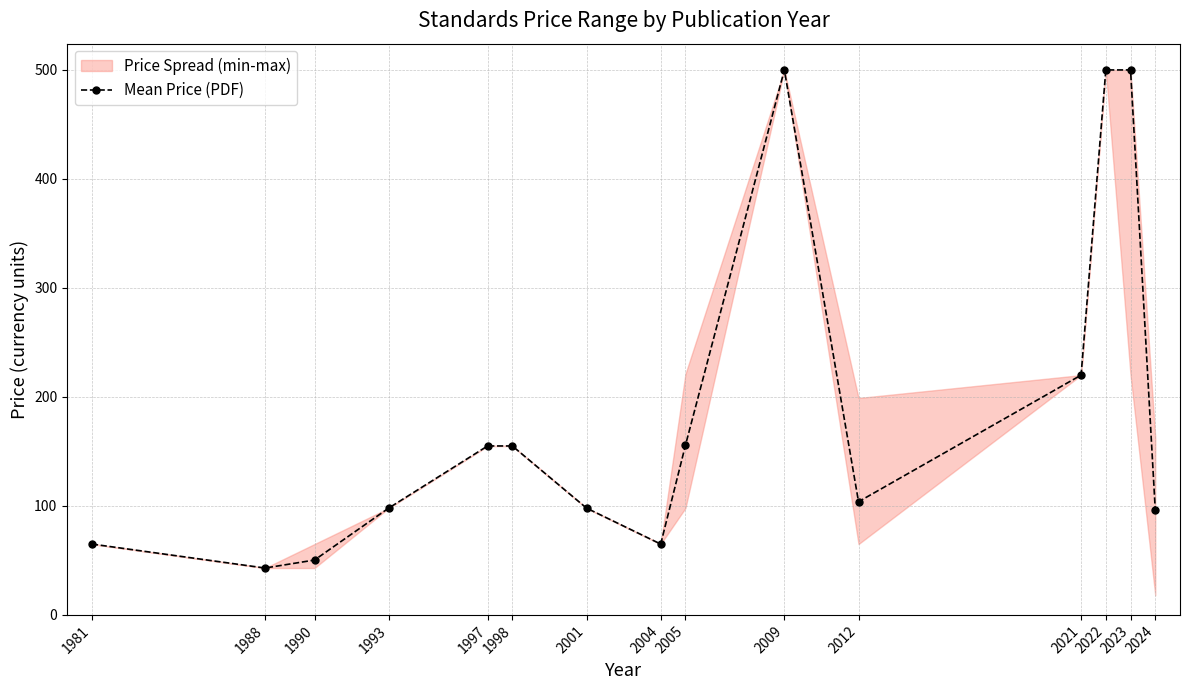

Reading left to right, list all the values displayed in this chart.

1981=65.0	1988=43.0	1990=50.3	1993=98.0	1997=155.0	1998=155.0	2001=98.0	2004=65.0	2005=155.6	2009=500.0	2012=103.8	2021=220.0	2022=500.0	2023=500.0	2024=96.3